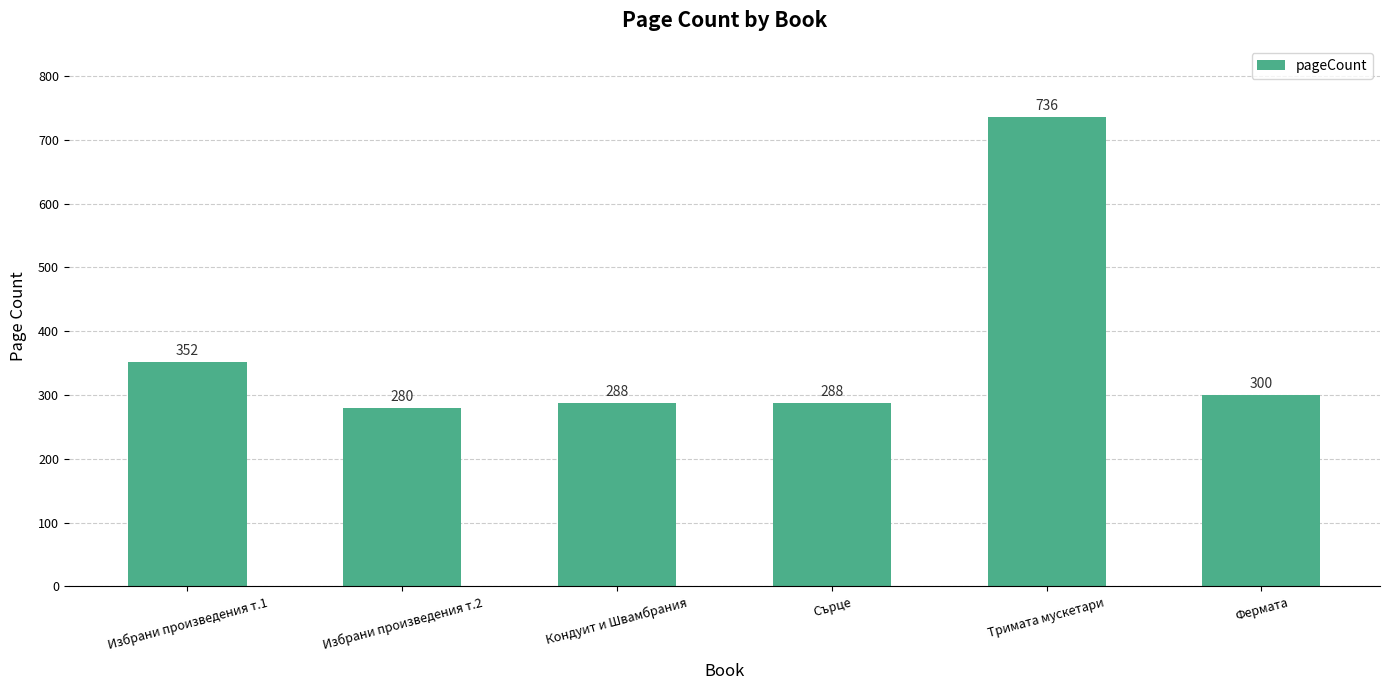

Are the bars horizontal?

No